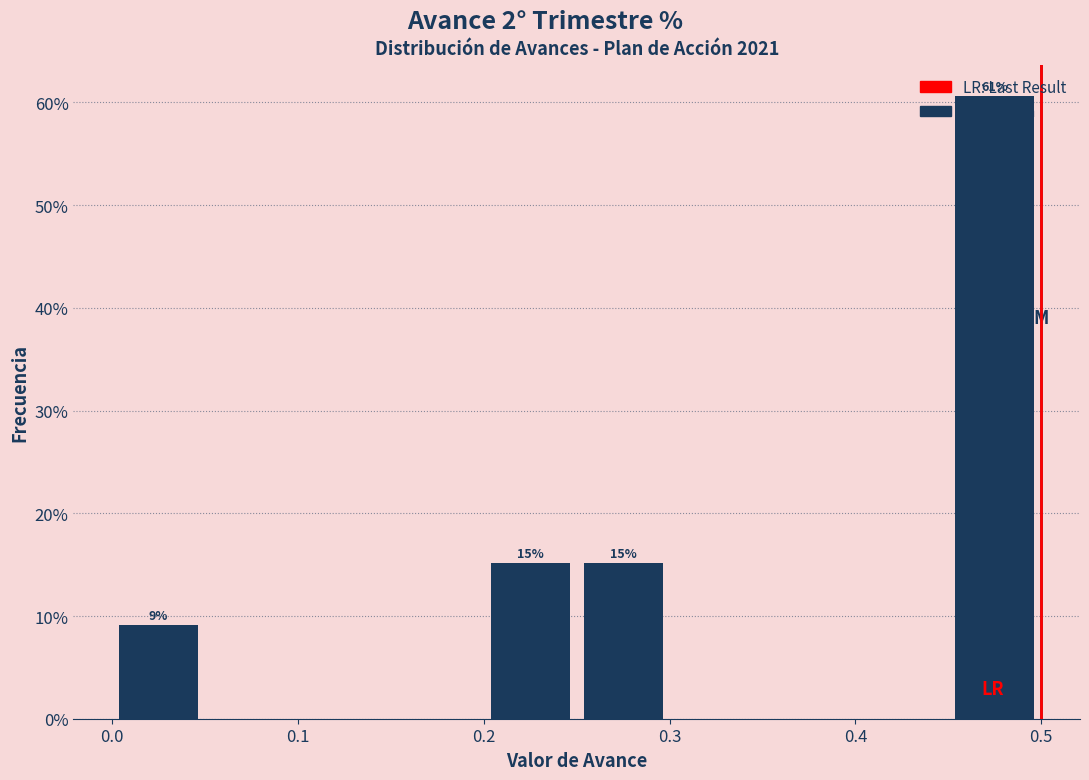

Over which range of the x-axis is the bar tallest?

0.45 to 0.50